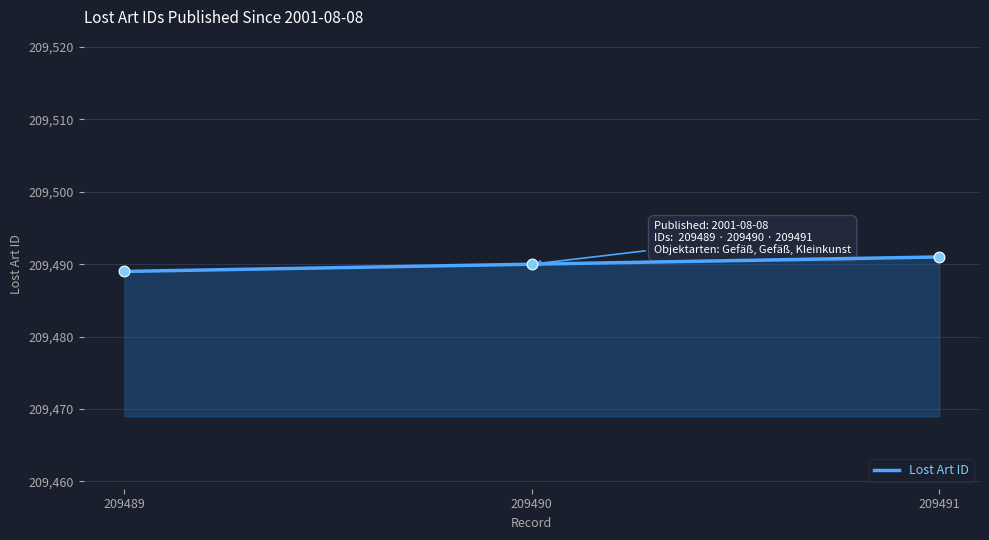

What is the change in value from 209489 to 209490?

+1